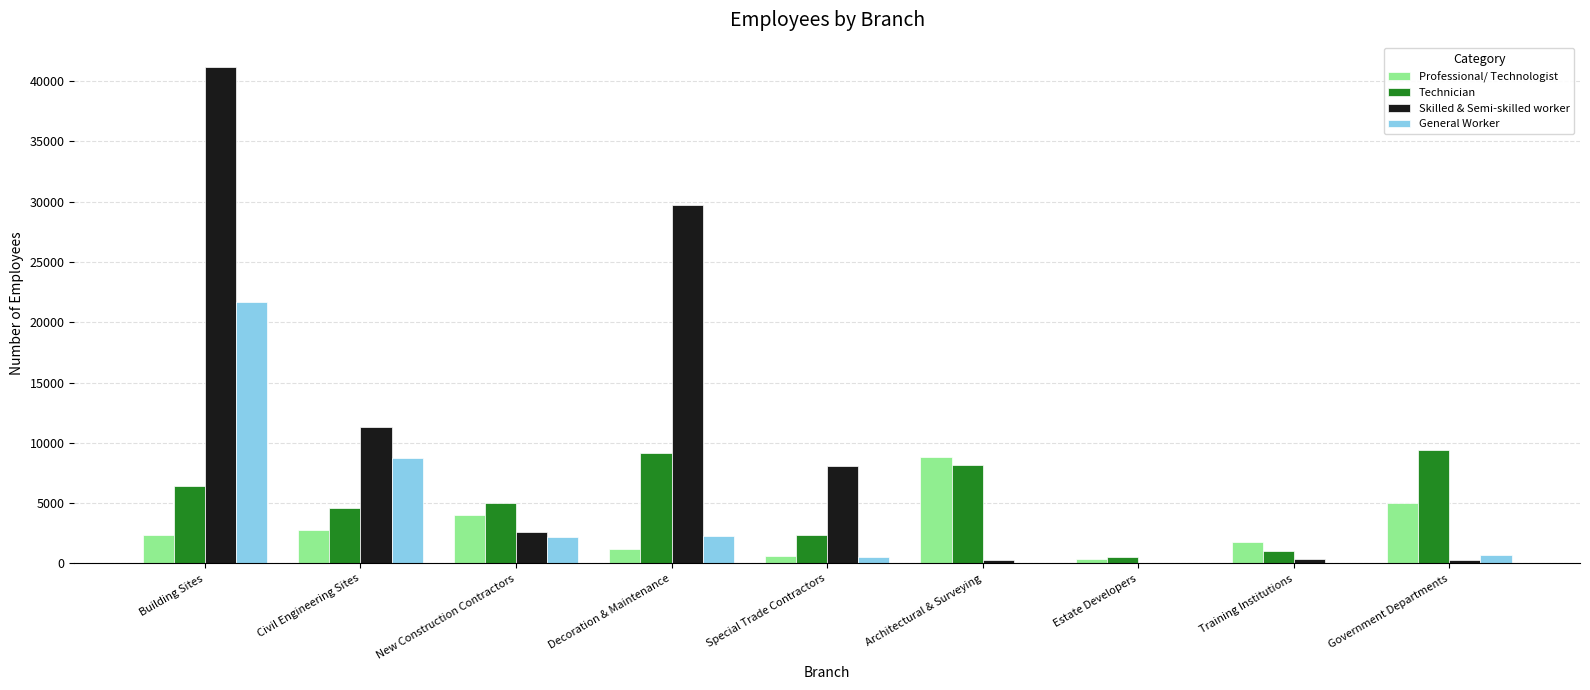

Which series changed the most between Building Sites and Decoration & Maintenance?

General Worker